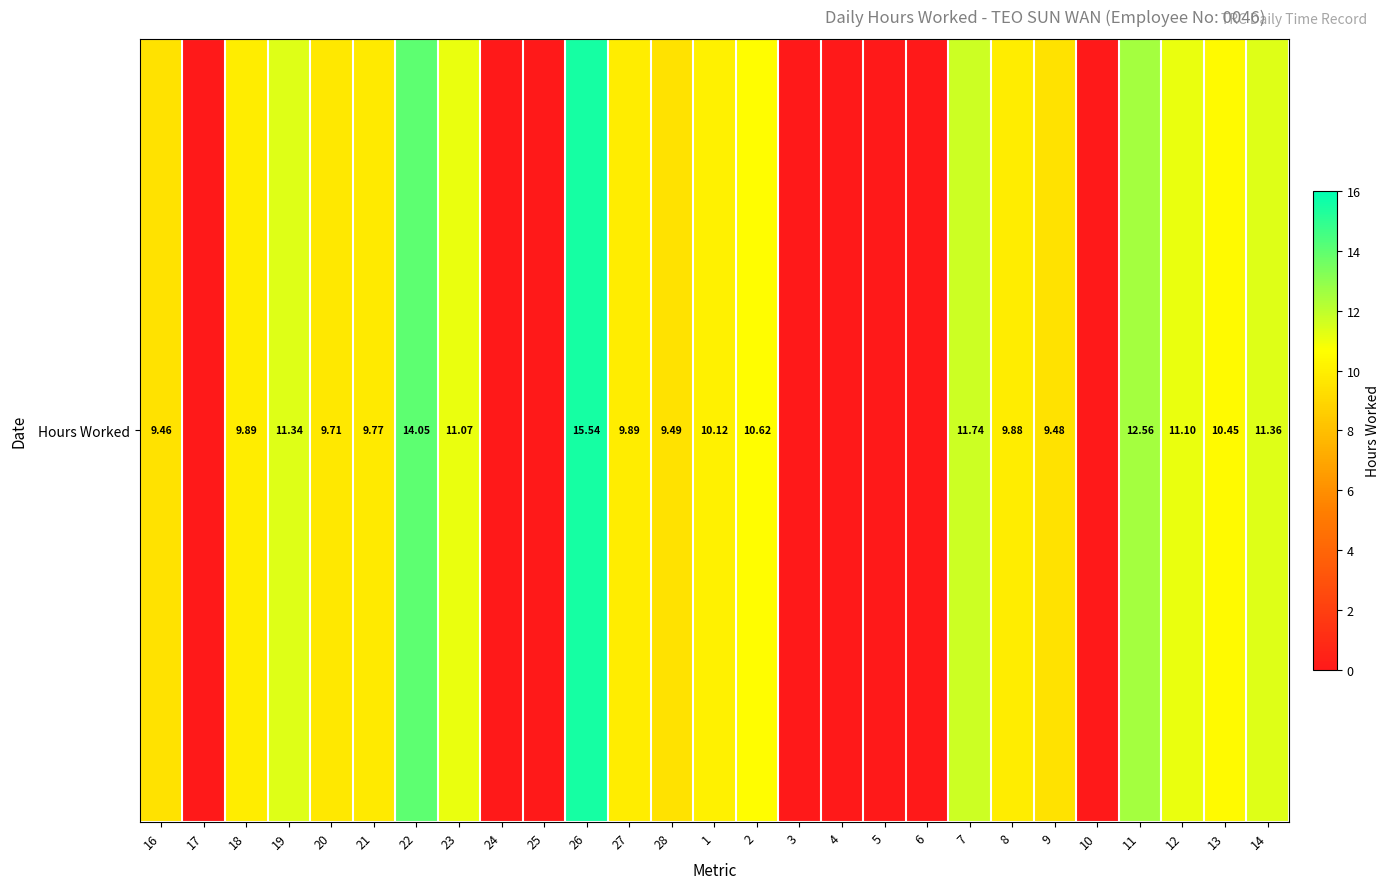

Count the number of values greater than 9.

19